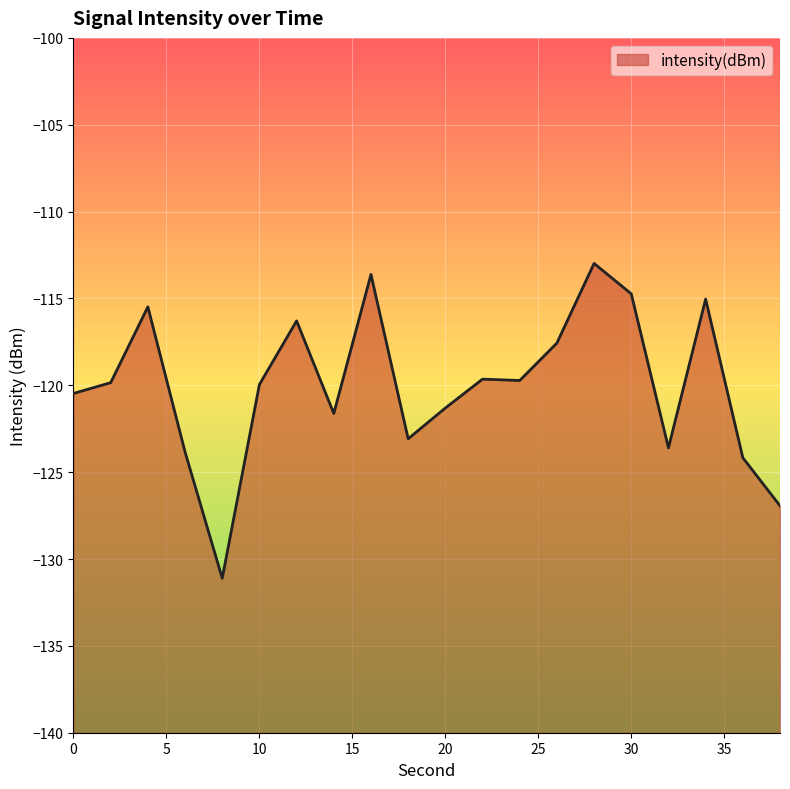

Which category has the highest value across all series?

28